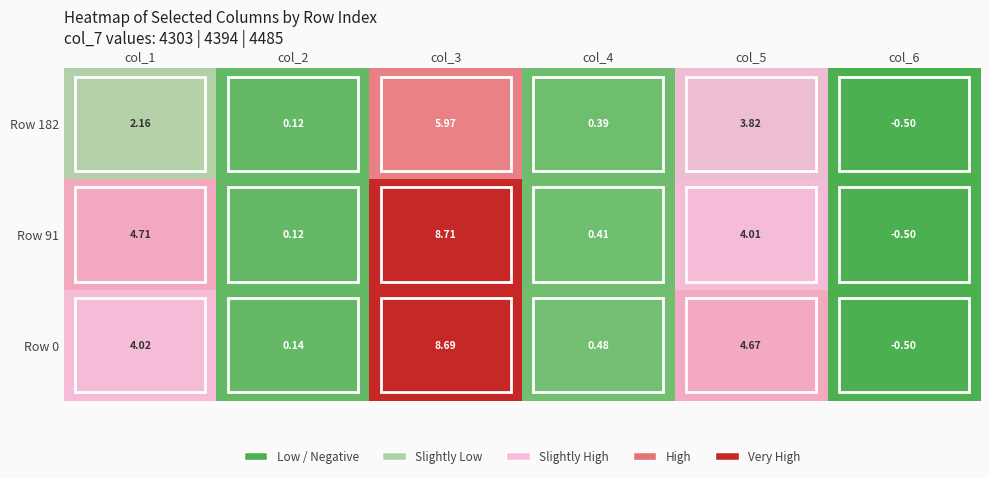

Is the value of Row 91 at col_6 greater than the value of Row 182 at col_5?

No